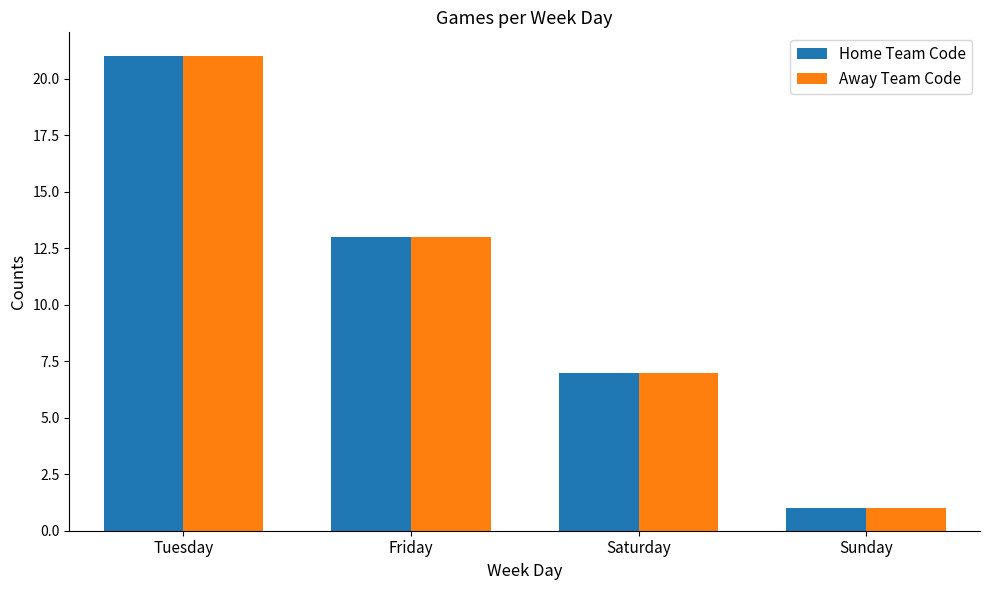

What are all the series names shown in the legend?

Home Team Code, Away Team Code